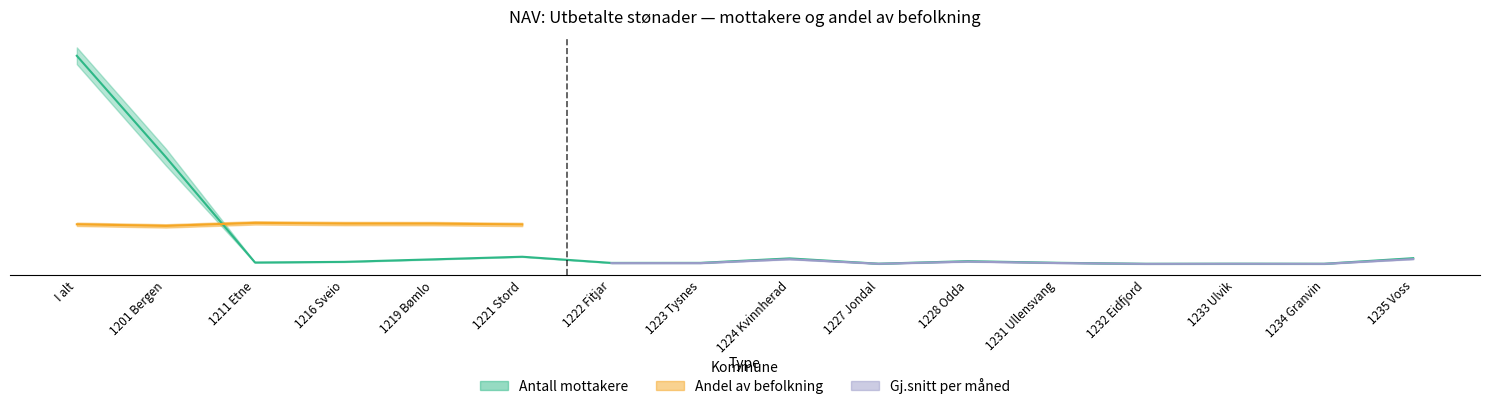

What is the lowest value of the Andel av befolkning series?

0.5